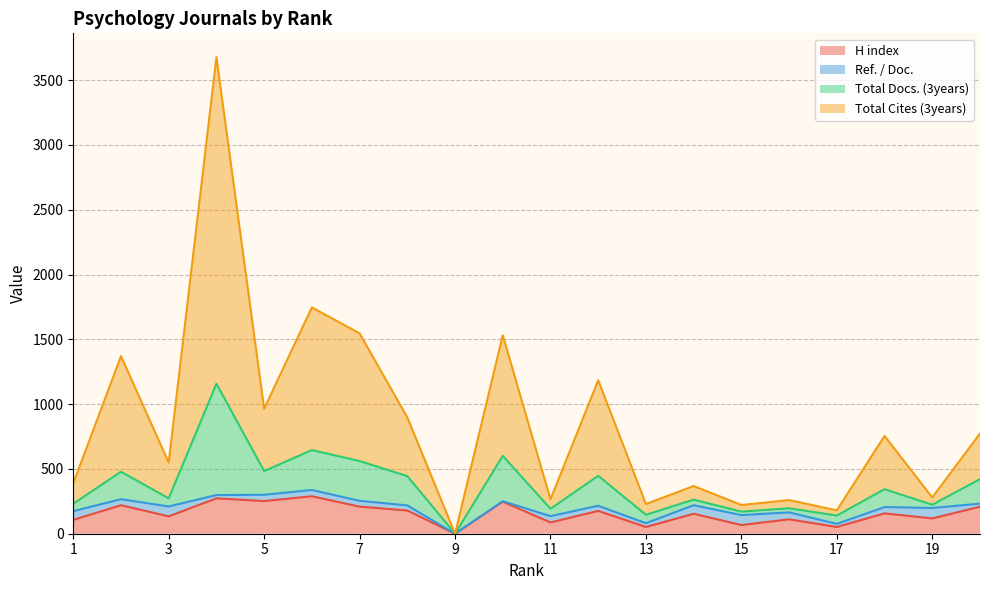

Which category has the highest value in the H index series?

6